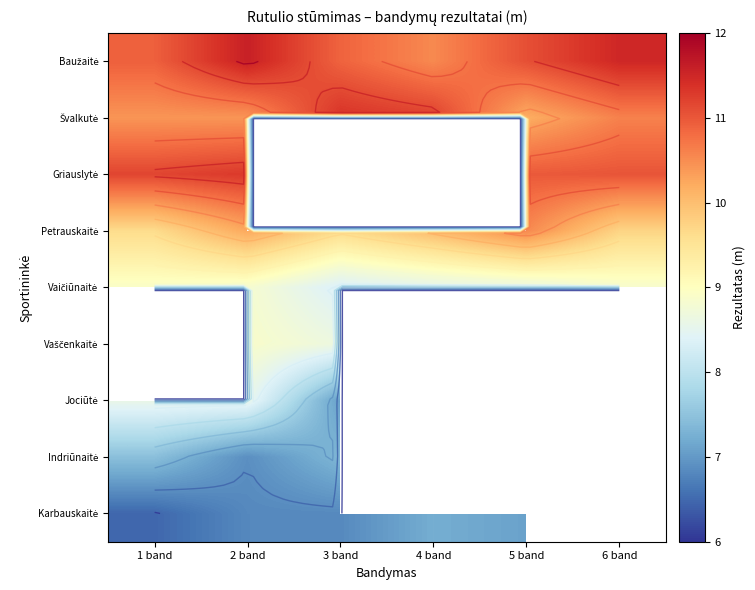

What is the difference between the maximum and minimum values in the Baužaitė series?

1.1